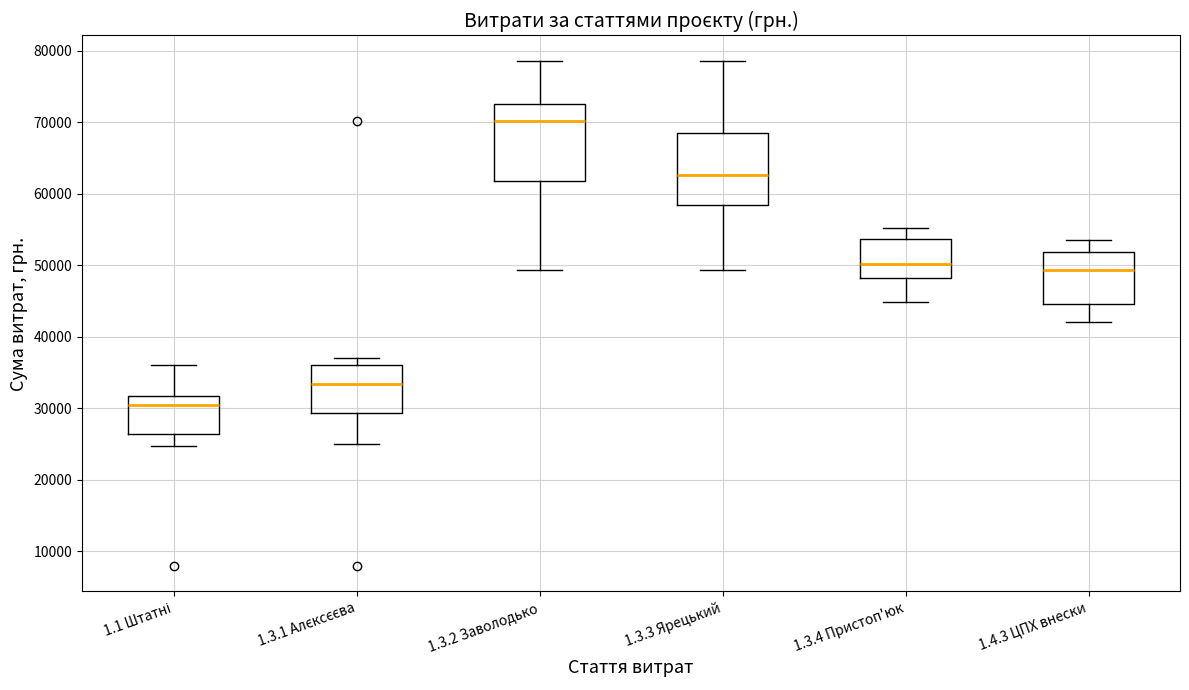

Which box has the highest median line?

1.3.2 Заволодько